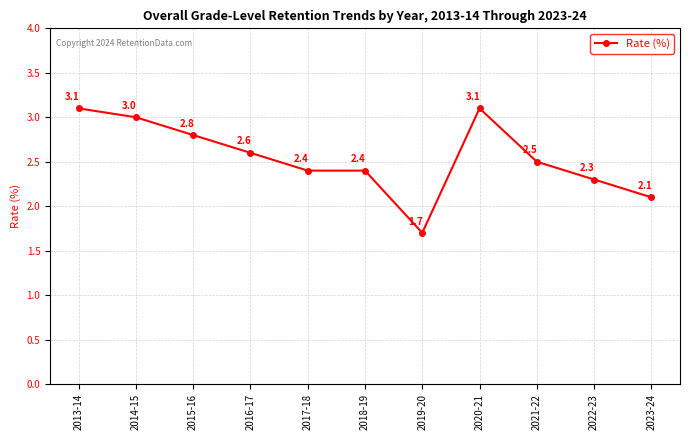

What position from the left is 2022-23?

10